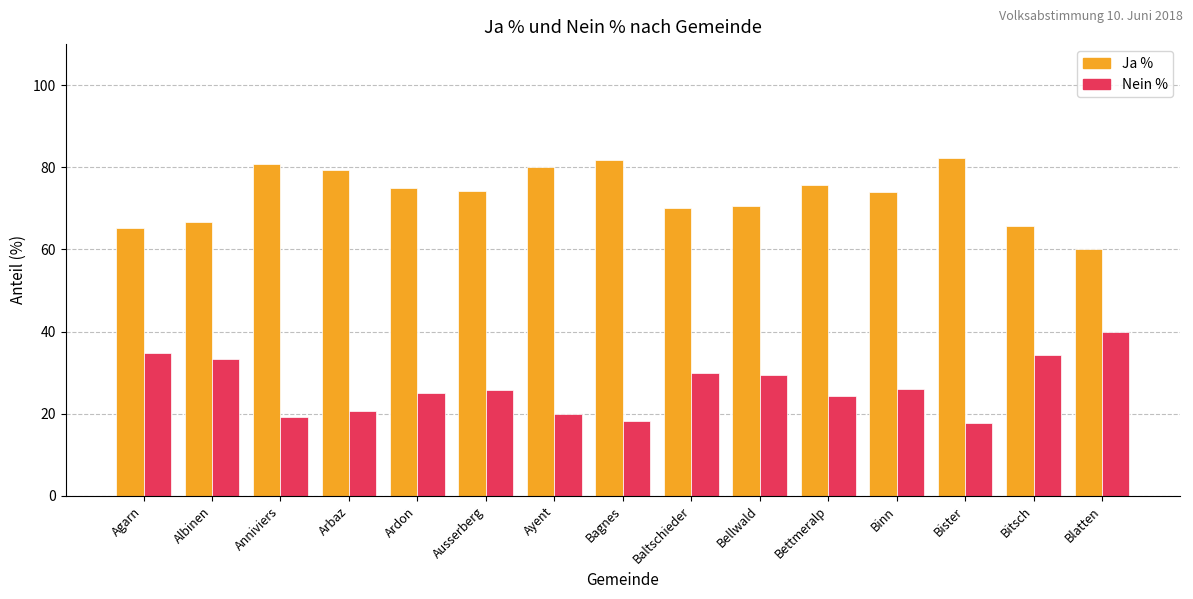

What is the spread (max minus min) of values at Ardon?

49.7